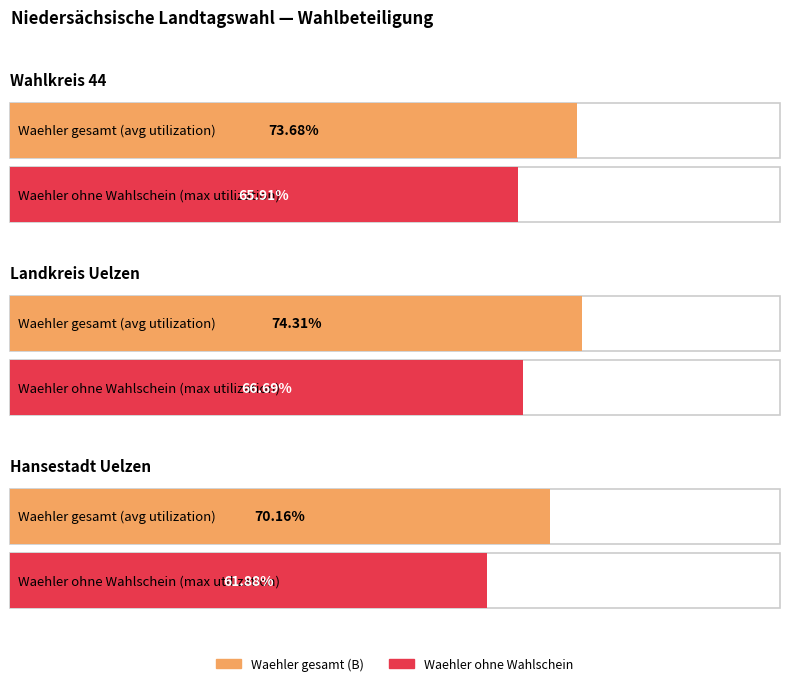

Which category has the lowest value in the Wahlberechtigte gesamt (A) series?

Hansestadt Uelzen